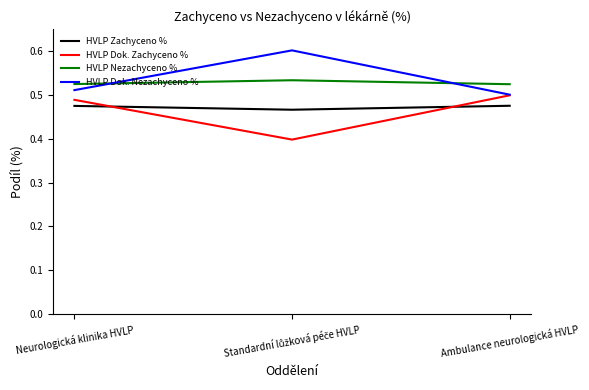

What is the greatest value displayed?

0.6